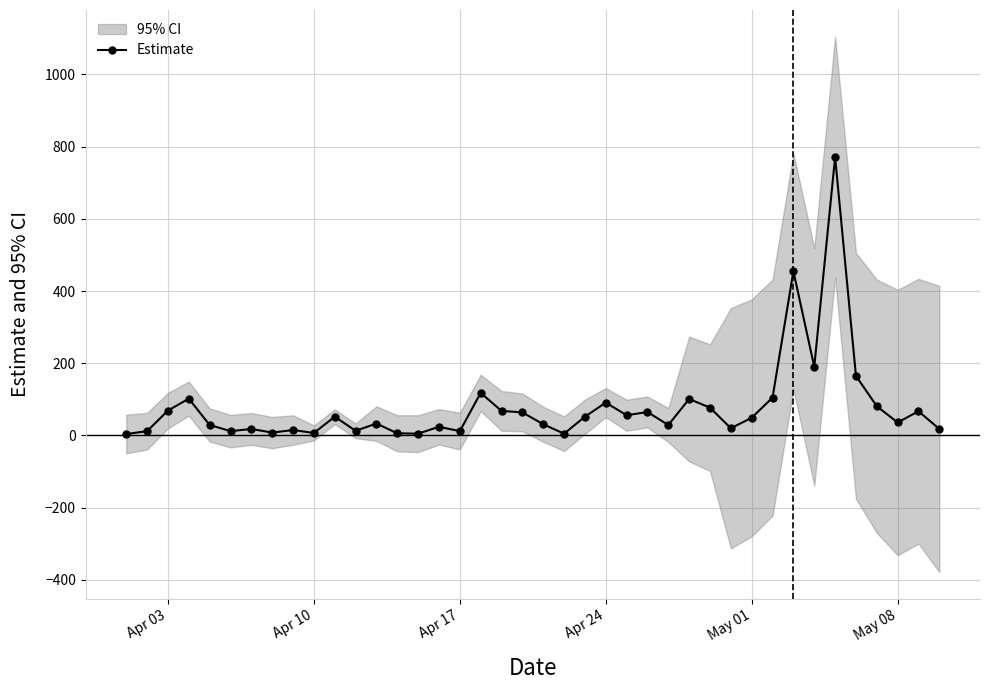

Does the chart display data point markers on the line(s)?

Yes